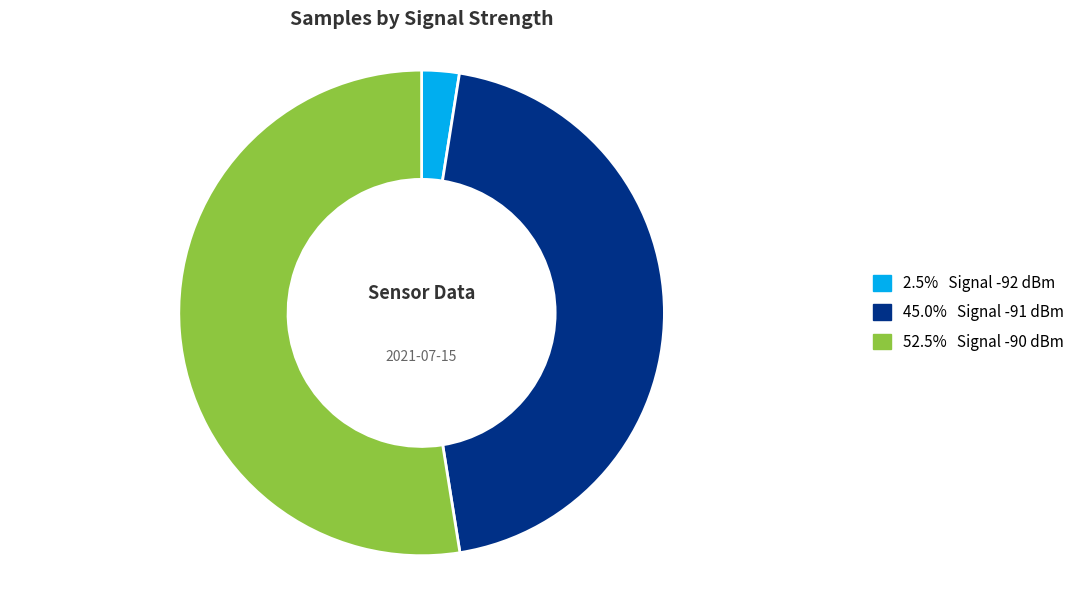

Is there any slice that represents more than half of the pie?

Yes